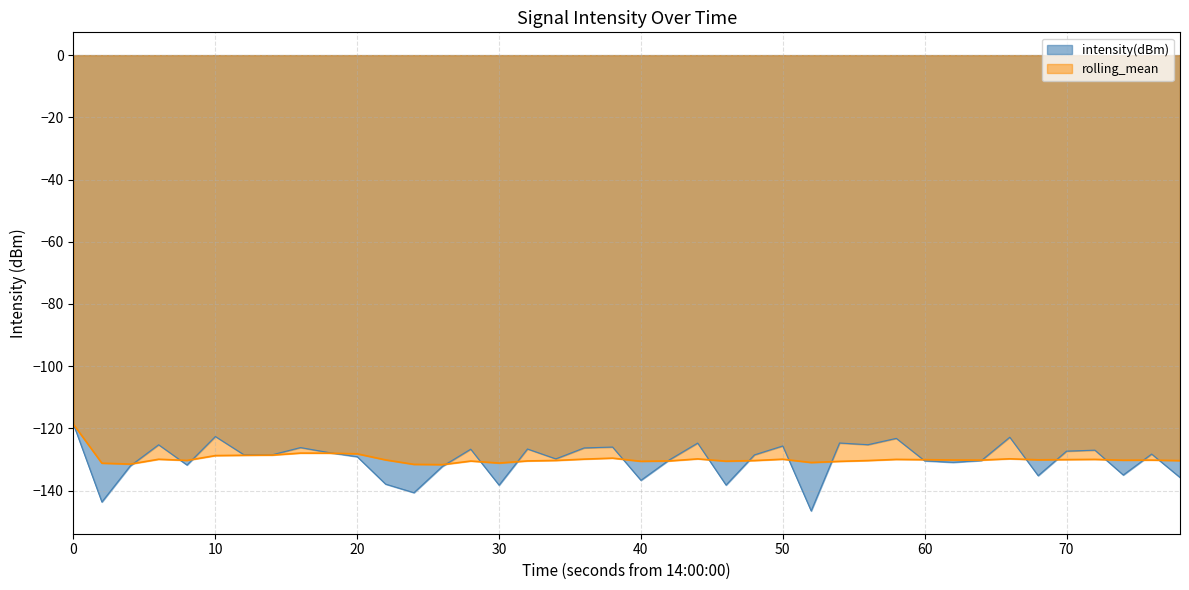

At which category does intensity(dBm) reach its first local valley?

10